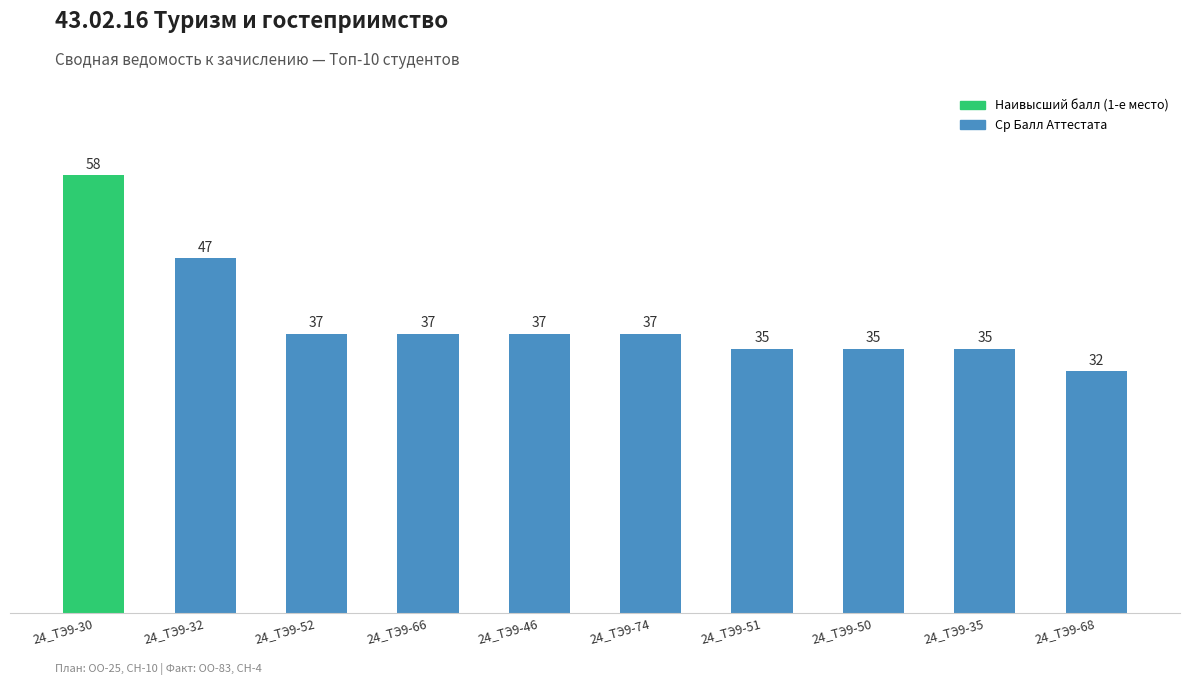

Read the value at 24_ТЭ9-51, to the nearest 10.

40